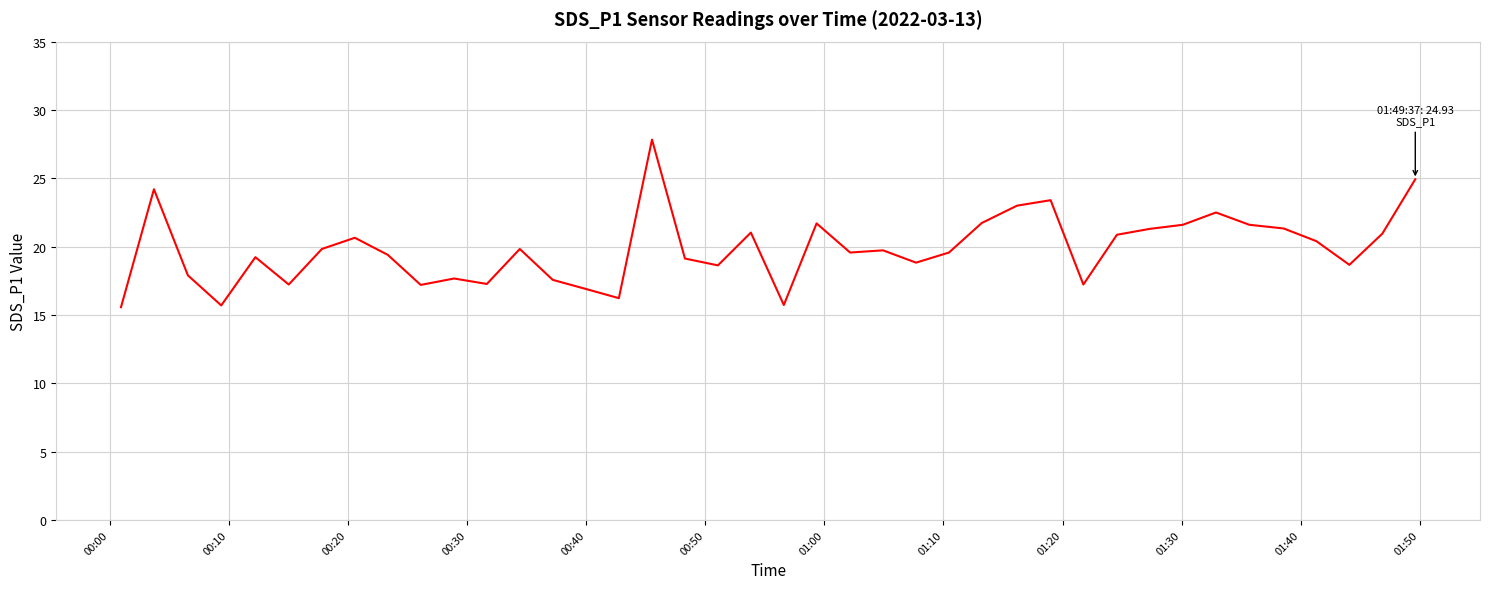

What is the maximum value shown in the chart?

27.8